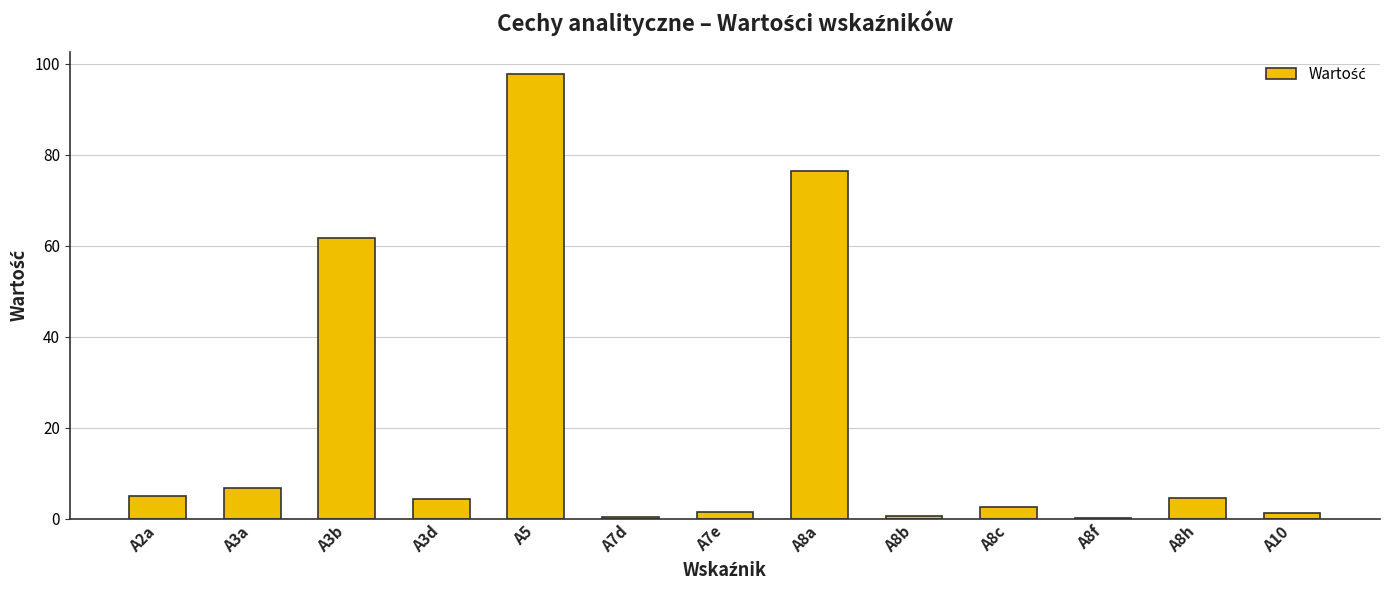

How many data points does each series have?

13